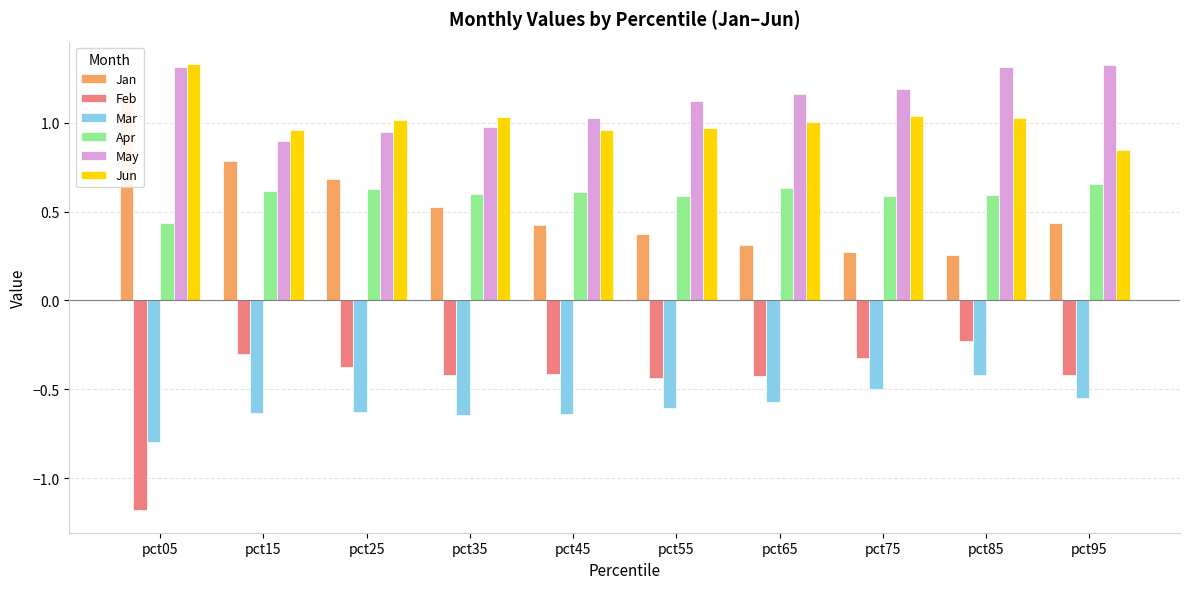

How many series are shown in this chart?

6